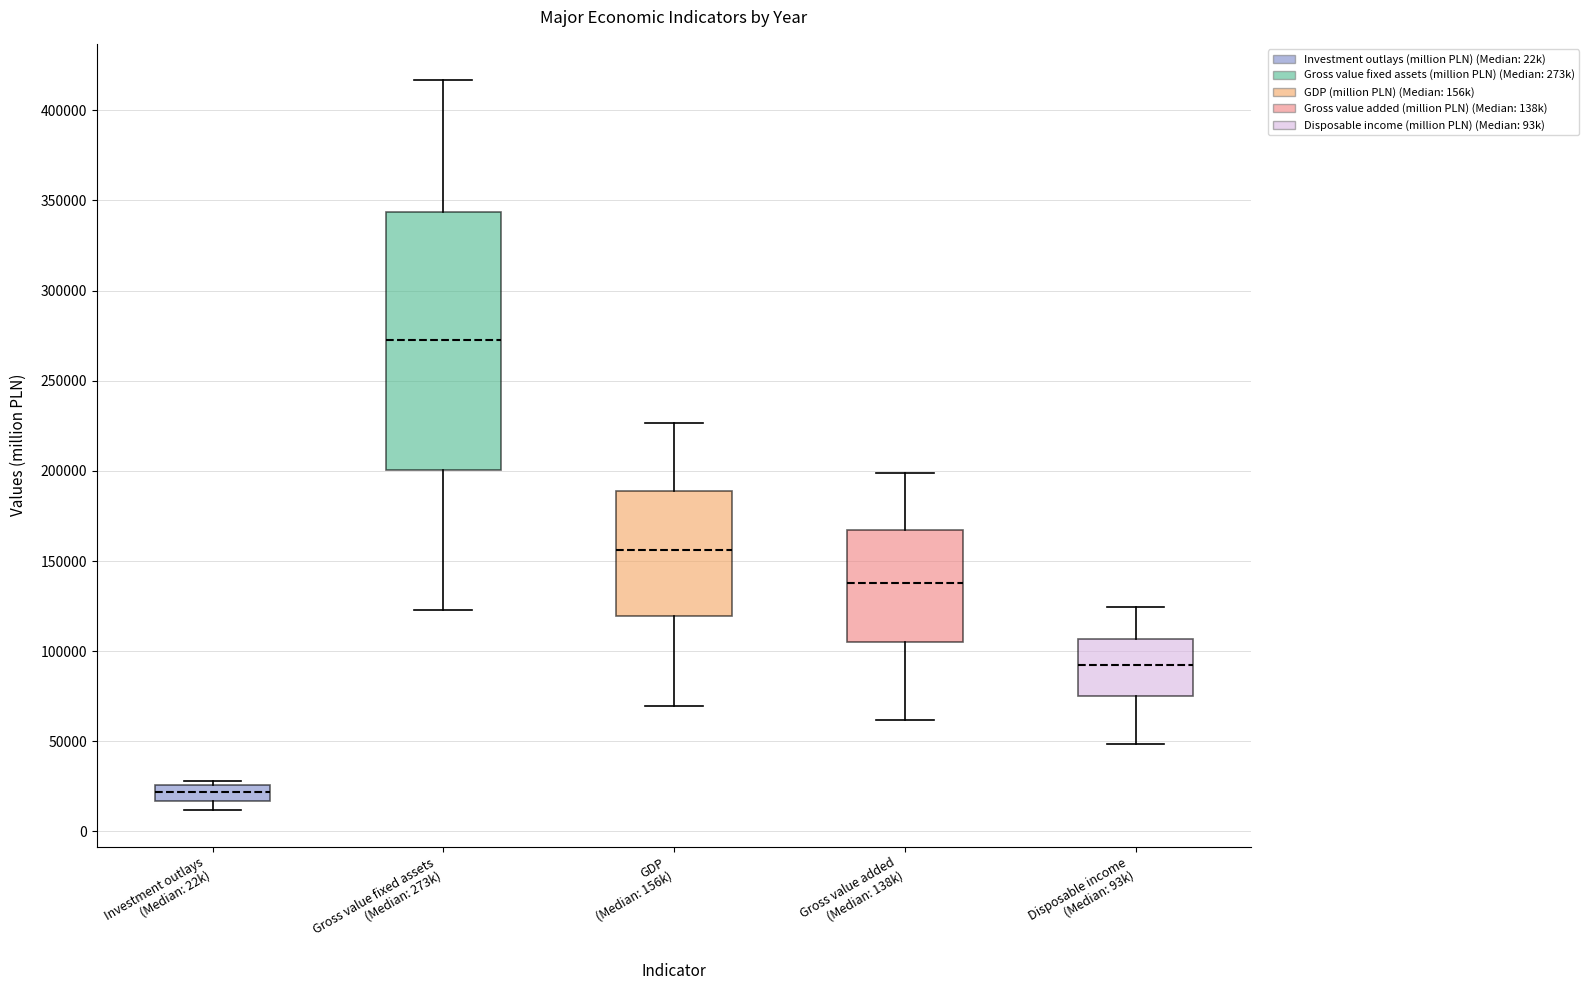

Which box is the tallest, from its lower edge to its upper edge?

Gross value fixed assets (Median: 273k)